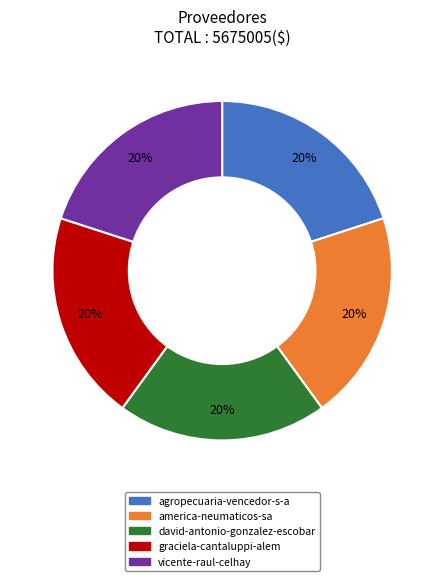

The america-neumaticos-sa slice represents 20% of the pie. True or false?

True